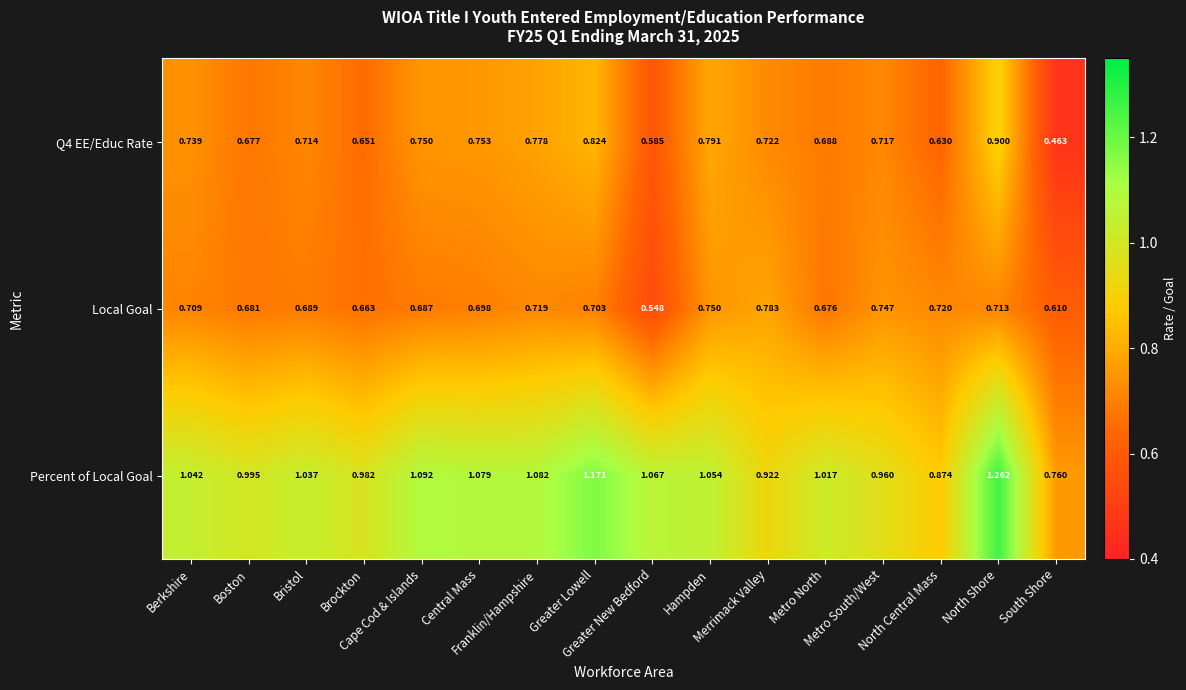

Which series has the widest spread of values?

Percent of Local Goal